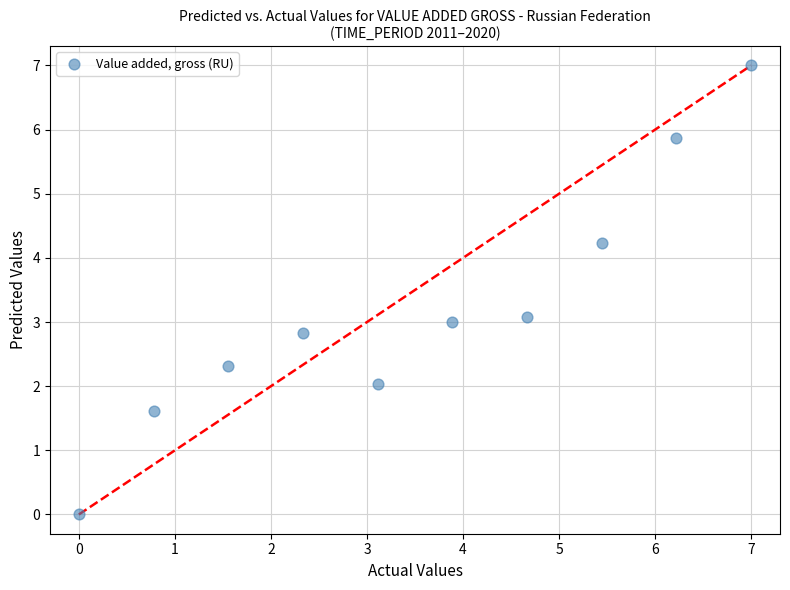

What is the average Y value?

3.2